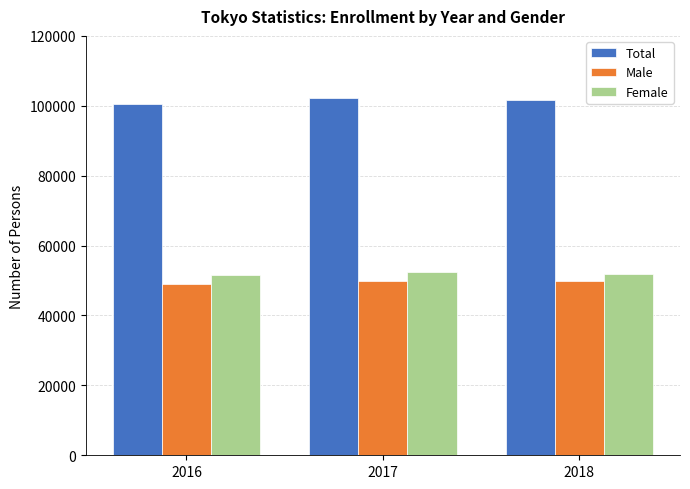

What is the difference between the Total values at 2018 and 2016?

1360